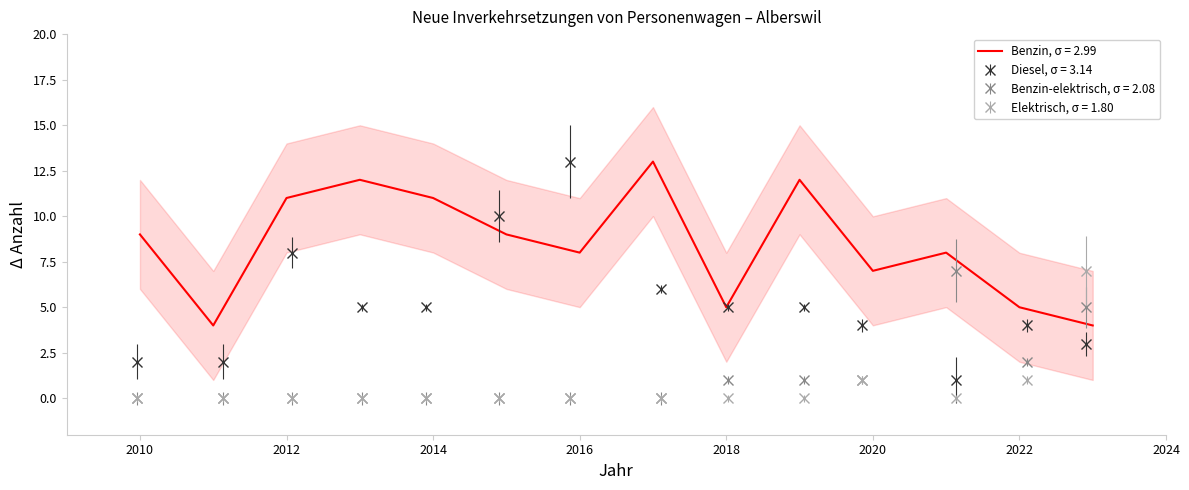

Is it true that Benzin-elektrisch equals 3 at 2013?

False